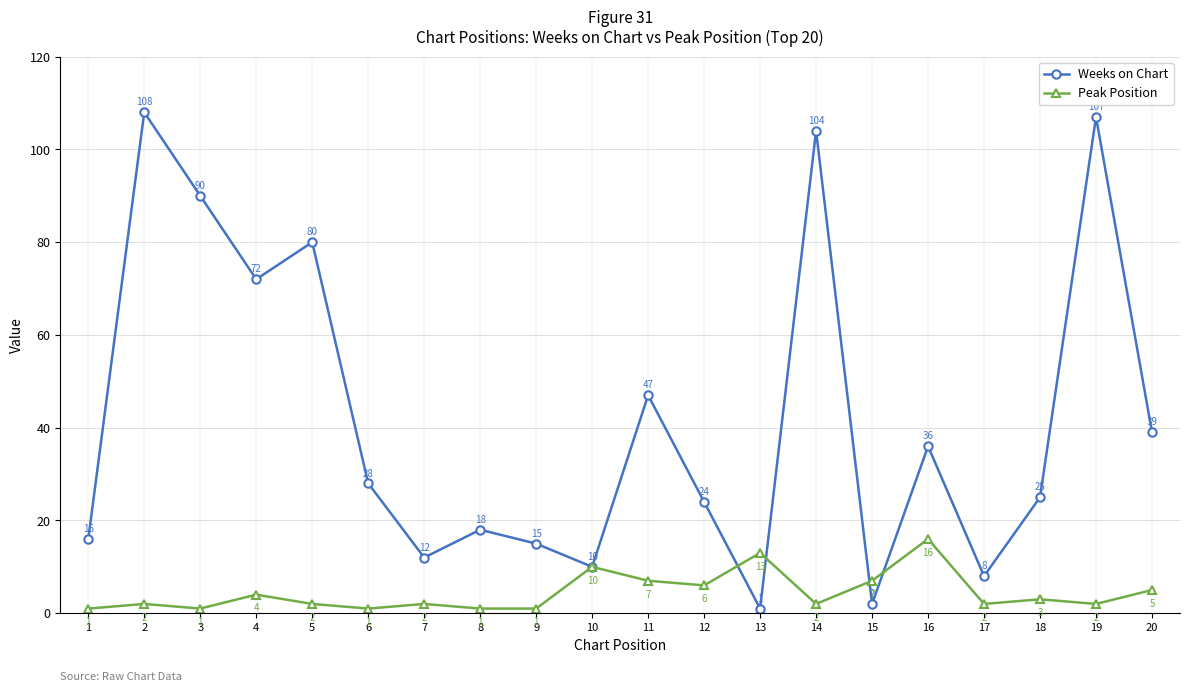

Reading left to right, what are all the values shown in this chart?

Weeks on Chart: 1=16	2=108	3=90	4=72	5=80	6=28	7=12	8=18	9=15	10=10	11=47	12=24	13=1	14=104	15=2	16=36	17=8	18=25	19=107	20=39
Peak Position: 1=1	2=2	3=1	4=4	5=2	6=1	7=2	8=1	9=1	10=10	11=7	12=6	13=13	14=2	15=7	16=16	17=2	18=3	19=2	20=5